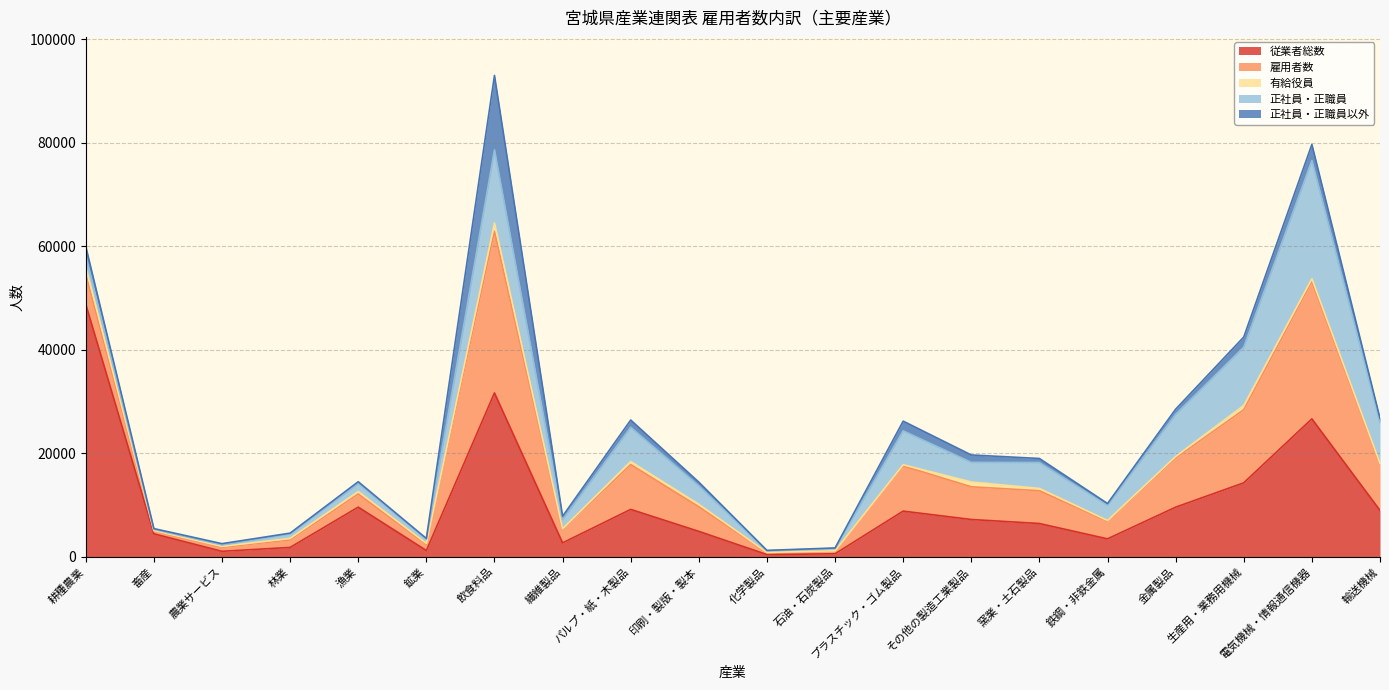

How many data points in 正社員・正職員 are above 3573?

9